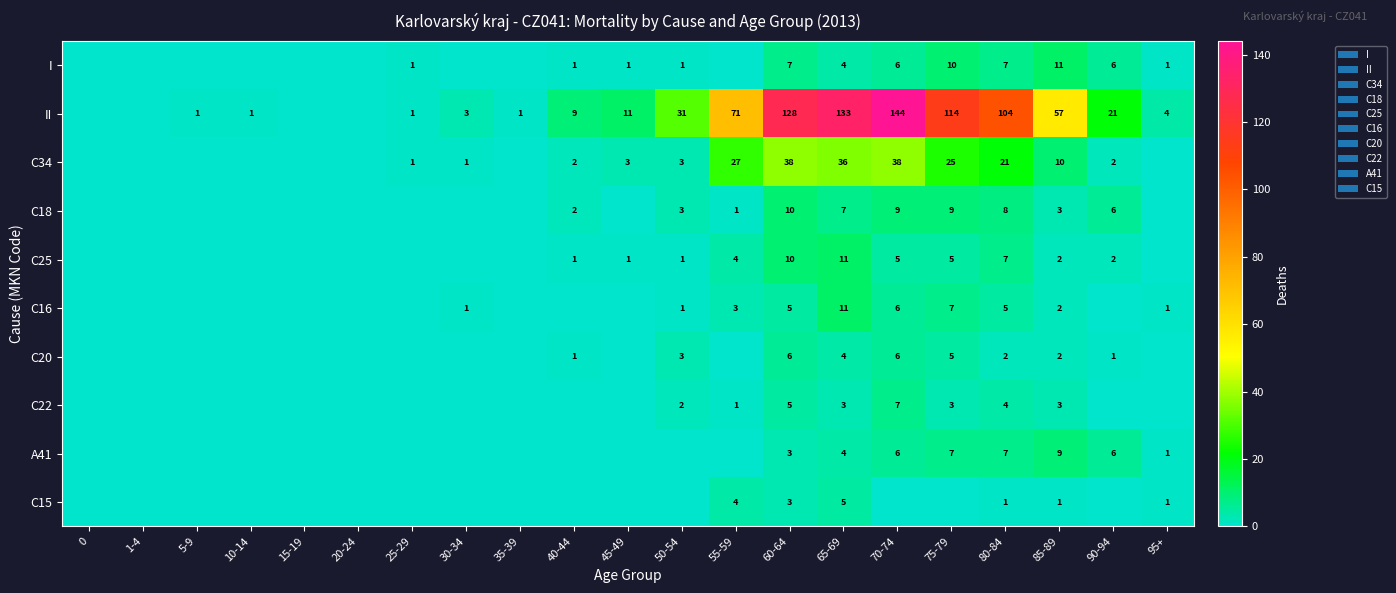

The II series shows 4 at 95+. True or false?

True